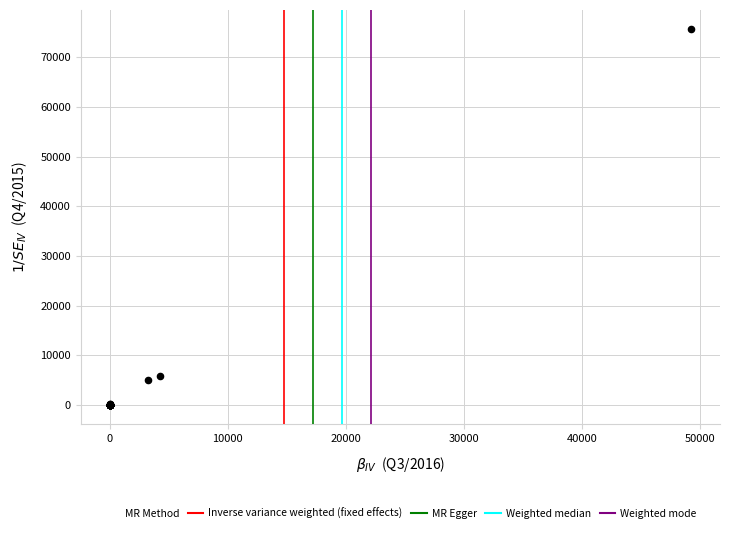

What Y value in the scatter plot is closest to 37864?

5905.5